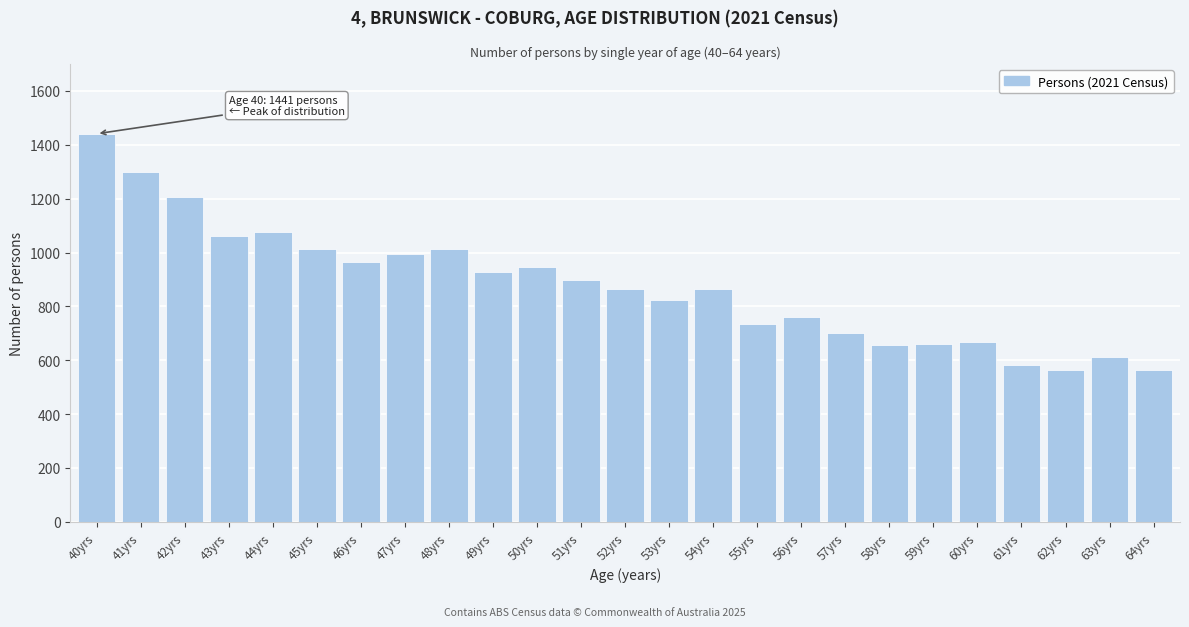

What is the smallest value displayed?

564